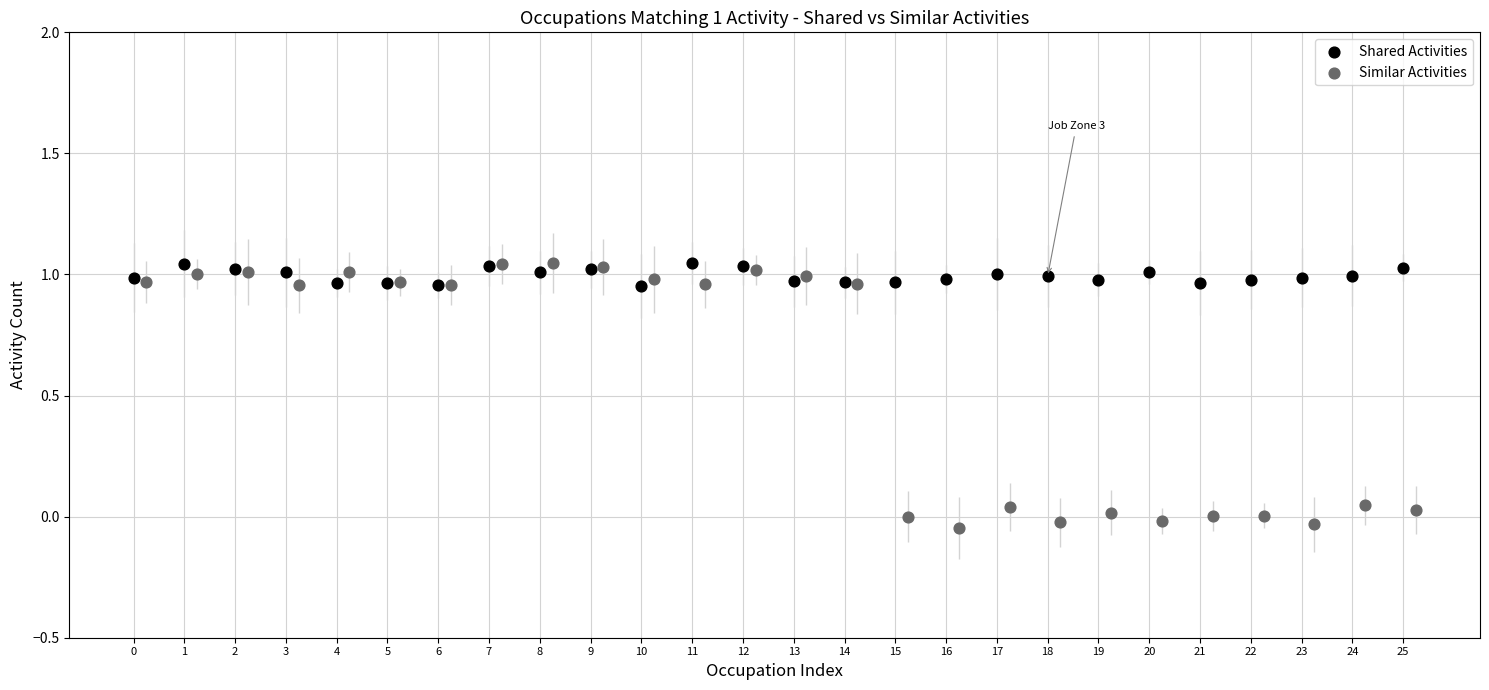

Which series reaches the minimum Y coordinate?

Similar Activities